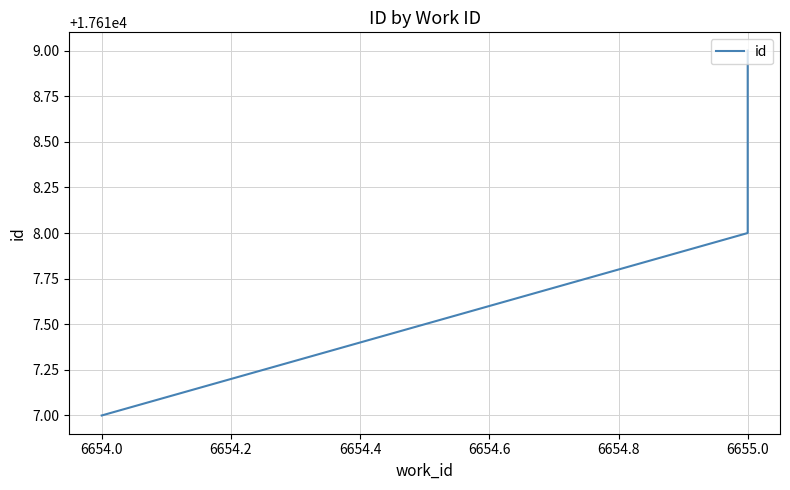

Reading left to right, list all the values displayed in this chart.

17617	17618	17619